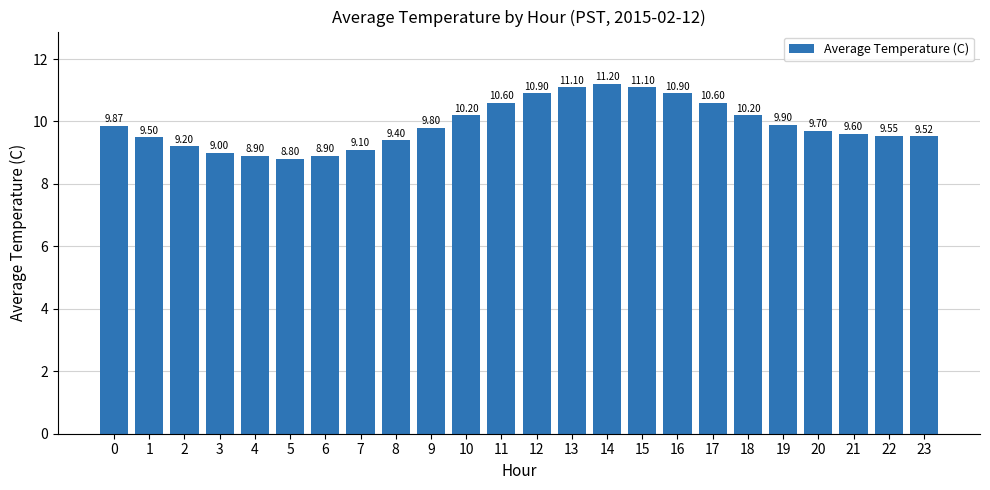

Reading left to right, extract all data points from this chart.

0=9.9	1=9.5	2=9.2	3=9.0	4=8.9	5=8.8	6=8.9	7=9.1	8=9.4	9=9.8	10=10.2	11=10.6	12=10.9	13=11.1	14=11.2	15=11.1	16=10.9	17=10.6	18=10.2	19=9.9	20=9.7	21=9.6	22=9.6	23=9.5